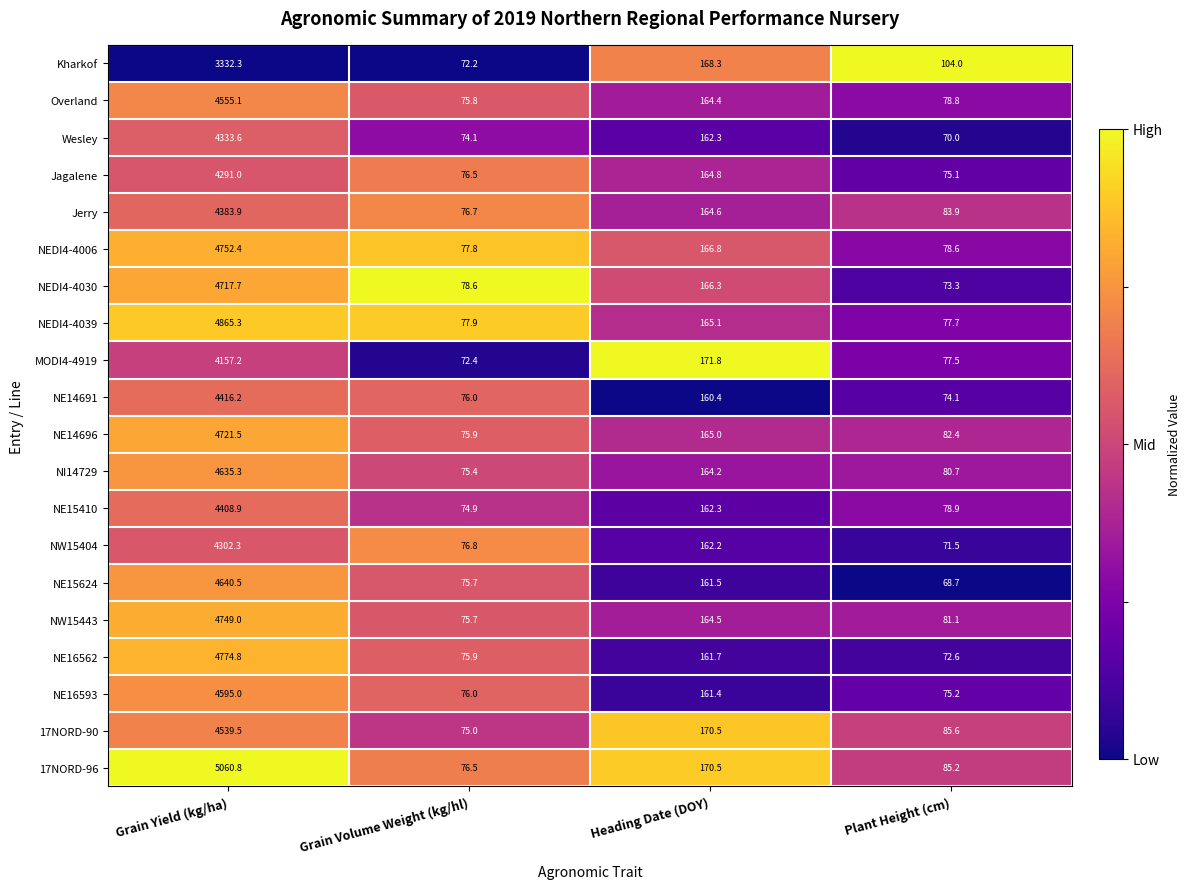

At which category is the sum across all series the highest?

Grain Yield (kg/ha)